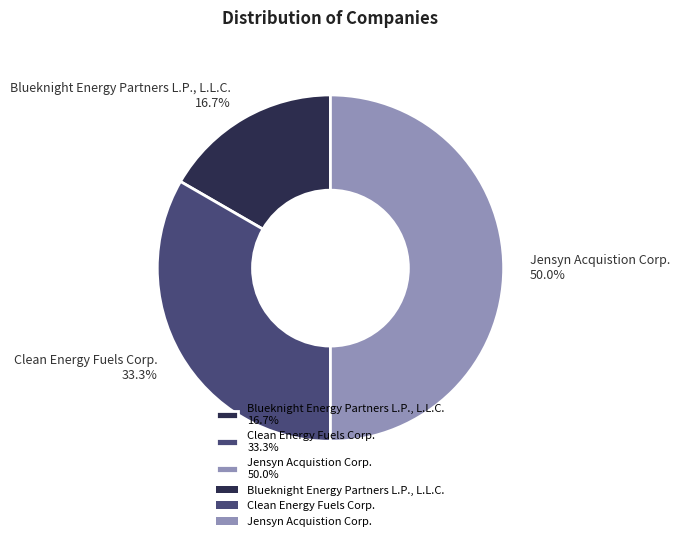

Count the number of slices in the pie.

3